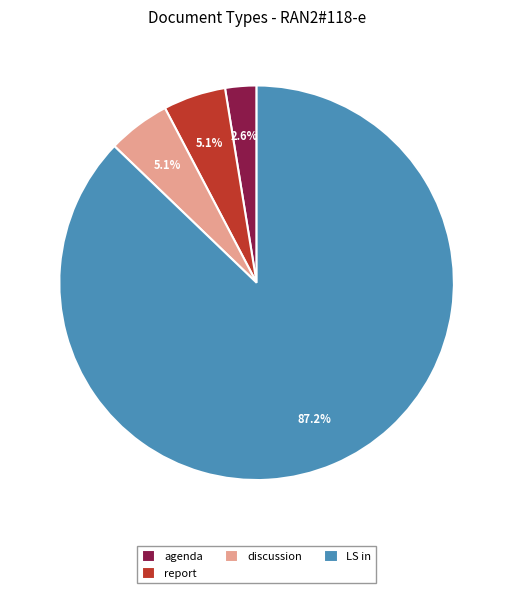

Is agenda the majority of the pie?

No